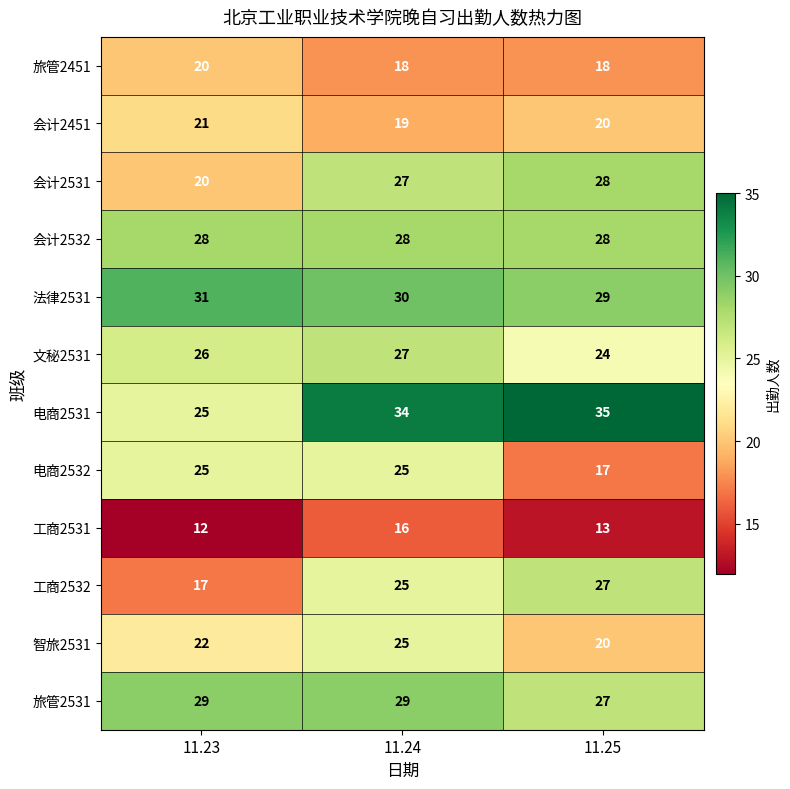

Where is 电商2531 nearest to the value 30?

11.24